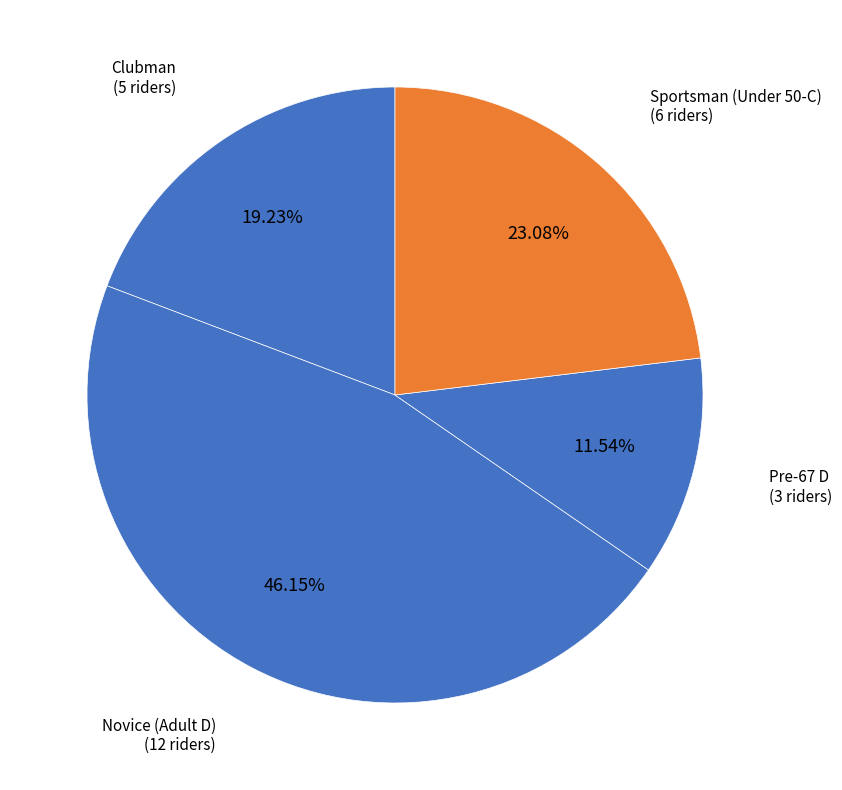

To the nearest percent, what is the difference between the largest and smallest slice percentages?

35%